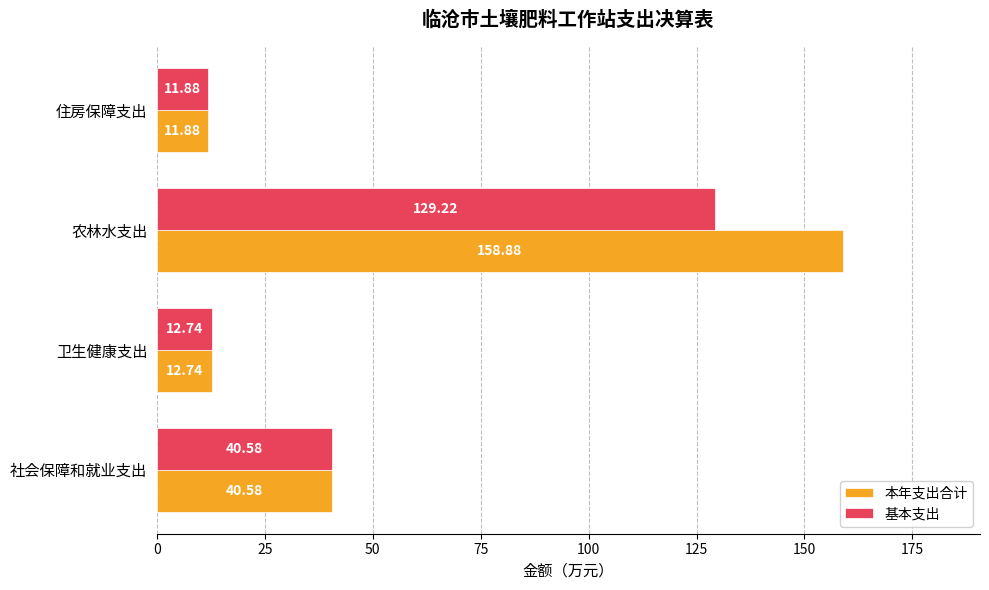

Between 农林水支出 and 住房保障支出, which series saw the biggest shift?

本年支出合计